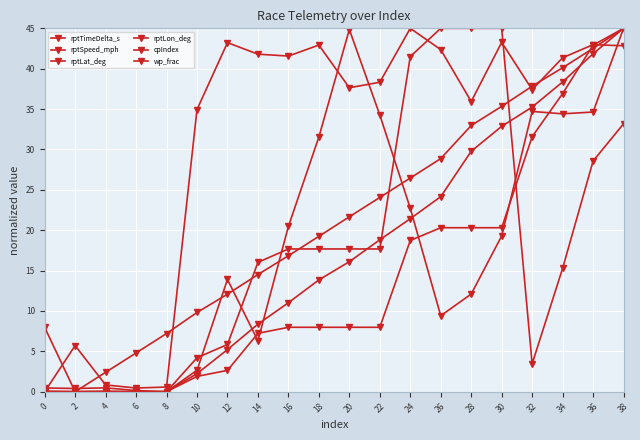

Where is rptLat_deg nearest to the value 22?

24